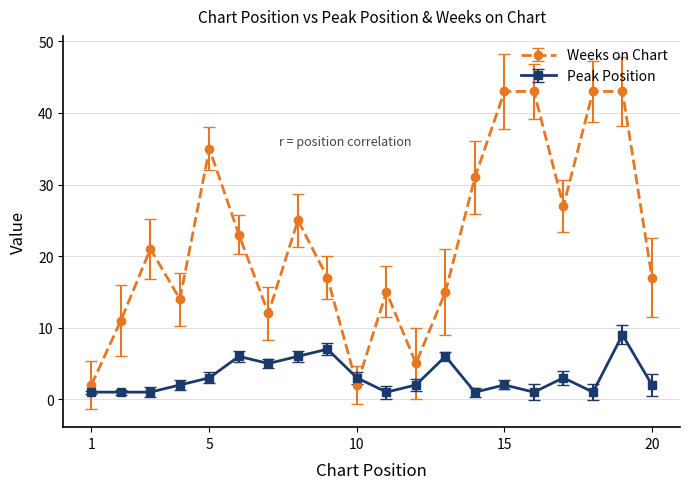

What is the greatest value displayed?

43